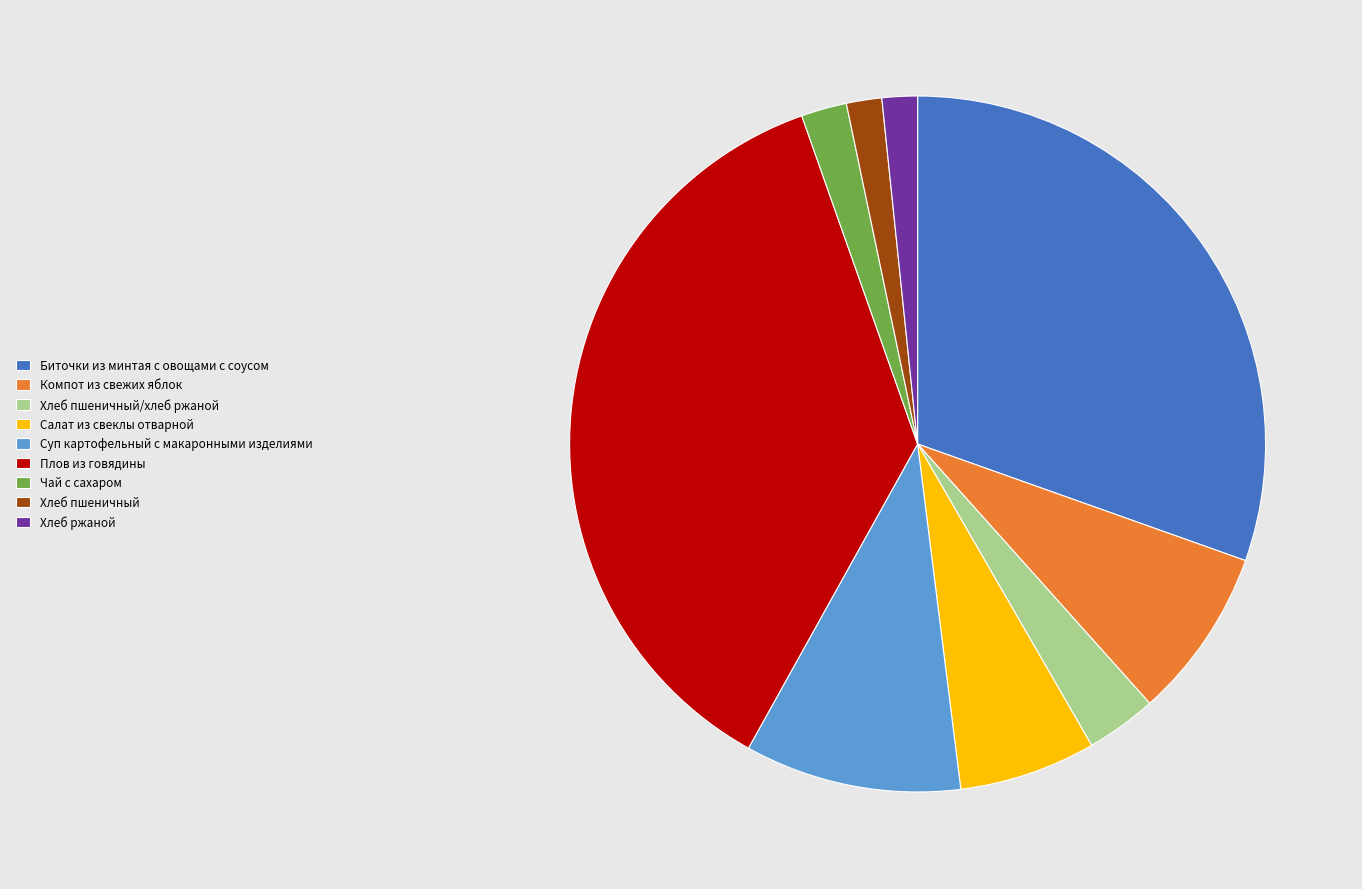

Is it true that Хлеб ржаной is 2% of the pie?

True